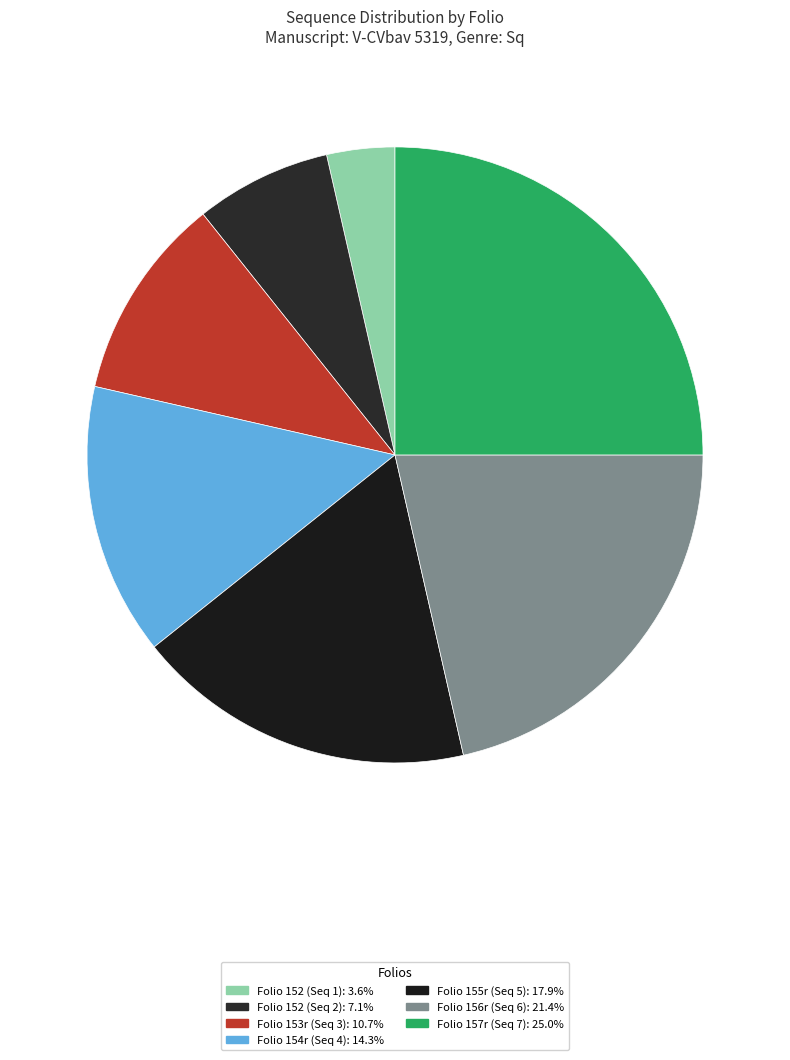

How many slices are in this pie chart?

7